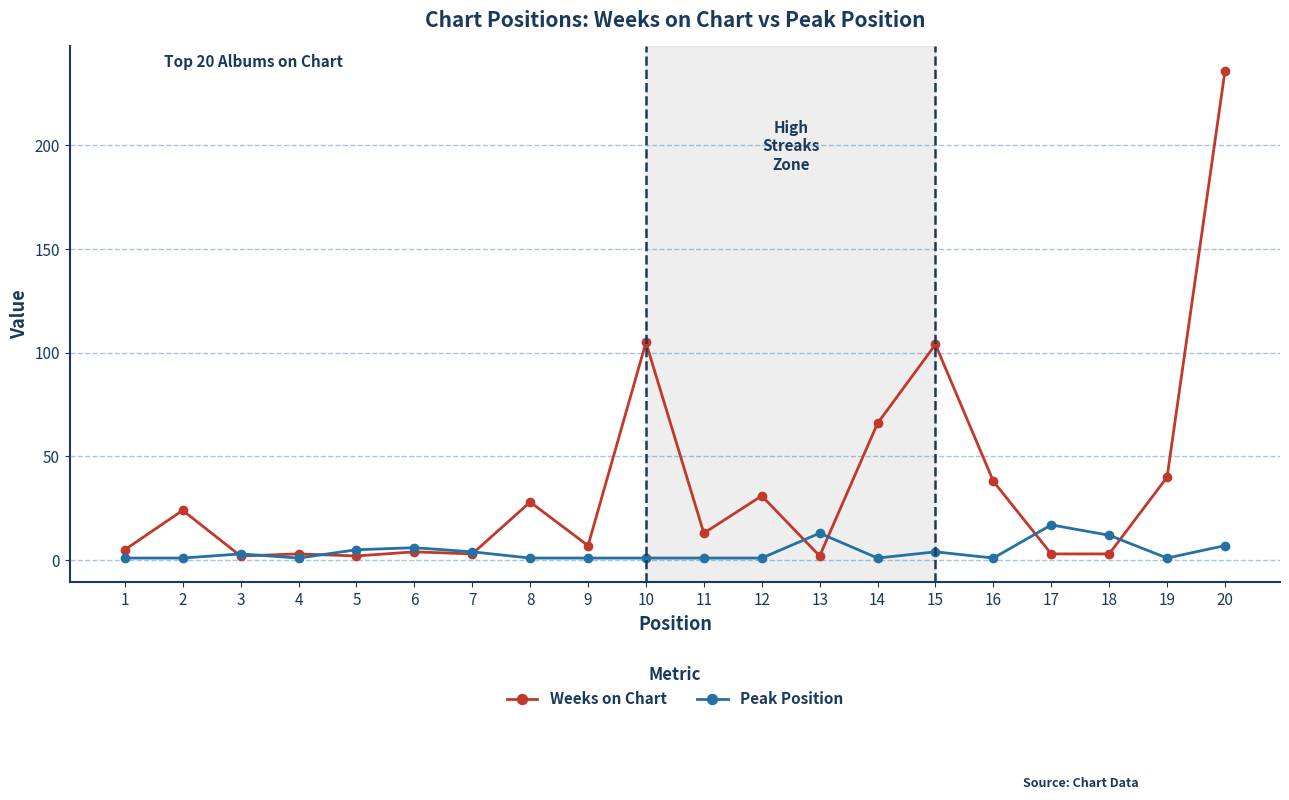

At 2, list the series in order from smallest to largest.

Peak Position, Weeks on Chart